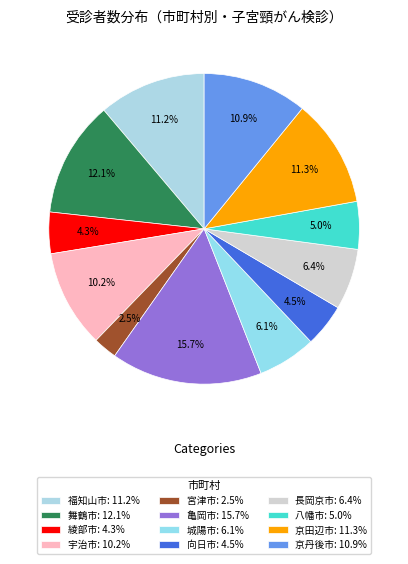

To the nearest percent, what is the difference between the largest and smallest slice percentages?

13%